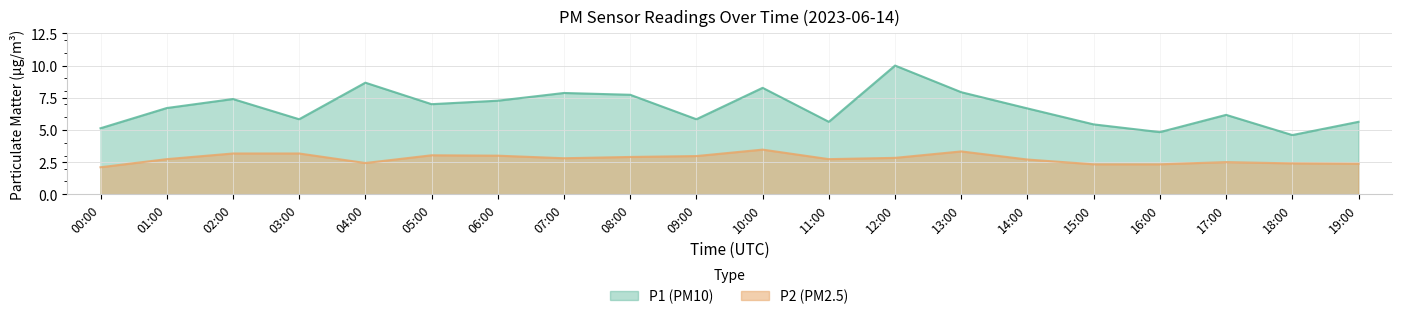

What is the sum of the P2 values at 05:00 and 17:00?

5.5